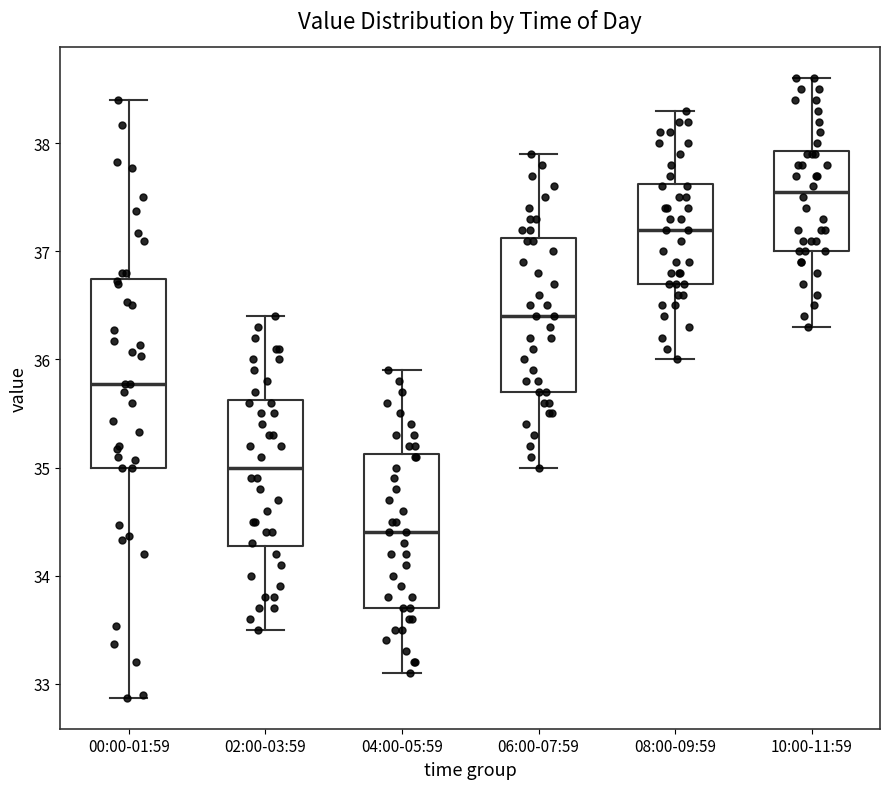

Which box's median line is the lowest?

04:00-05:59